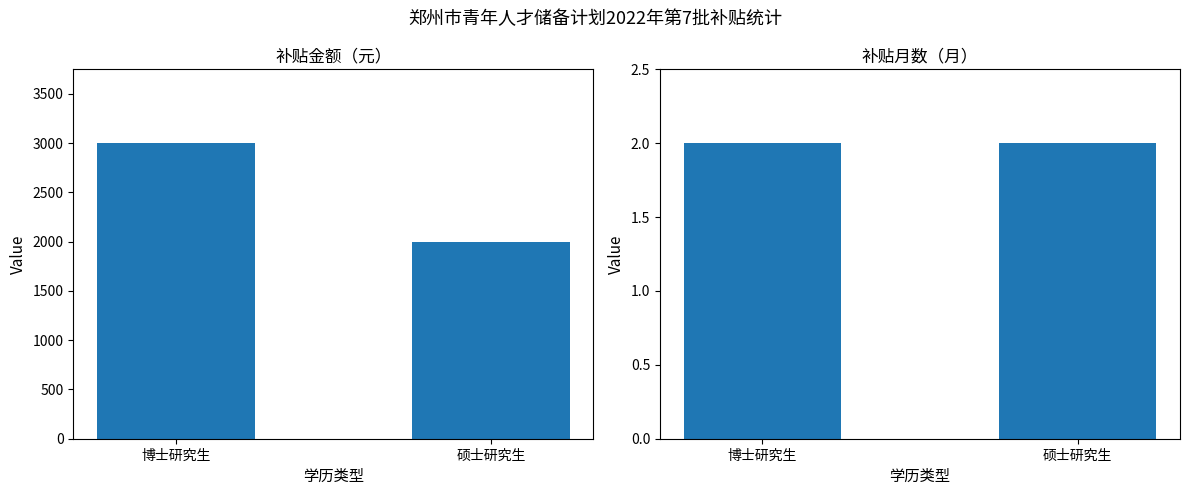

What is the approximate value of 补贴金额 at 博士研究生, to the nearest 10?

3000